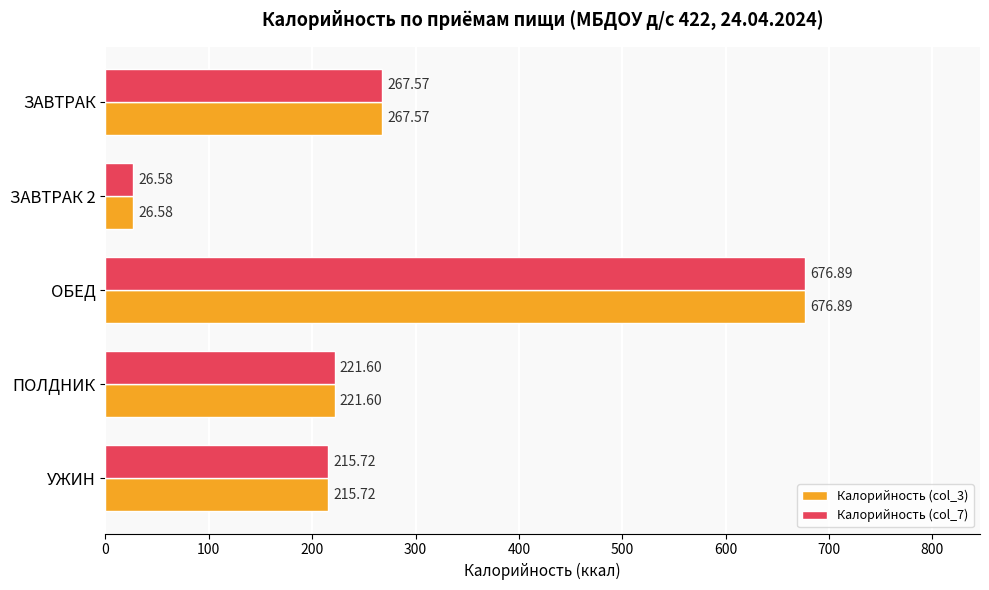

What is the total value across all series at ОБЕД?

1353.8